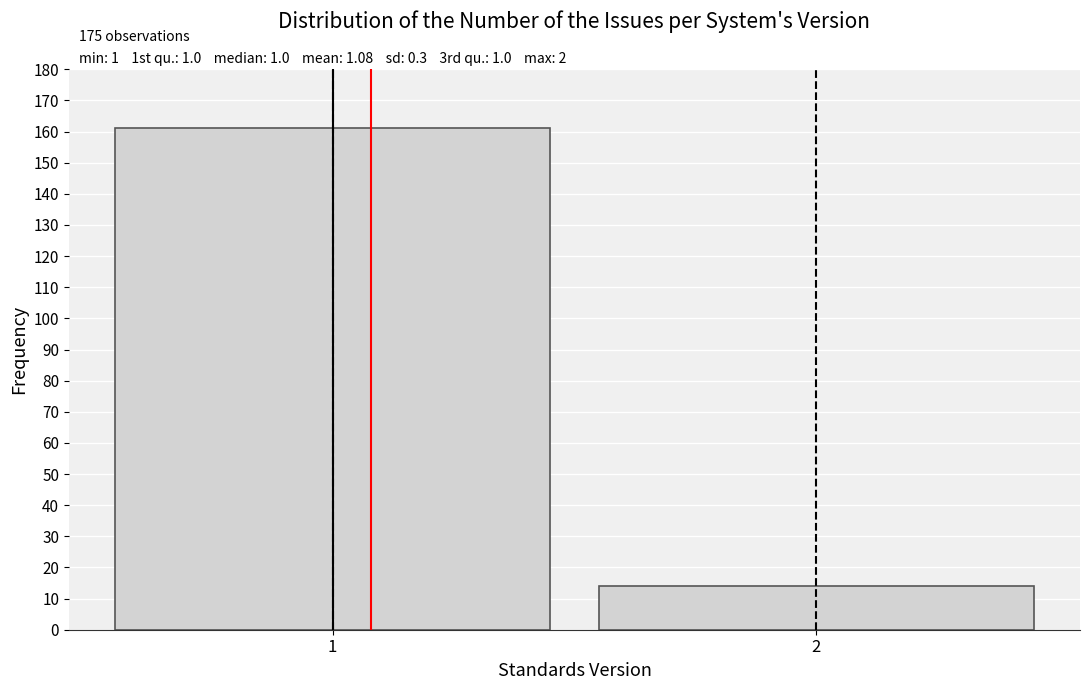

Reading left to right, list all the values displayed in this chart.

161	14